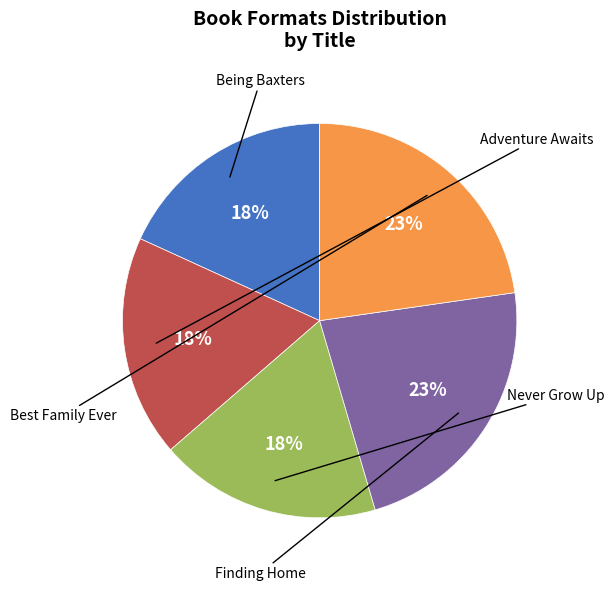

To the nearest percent, what is the average slice percentage?

20%